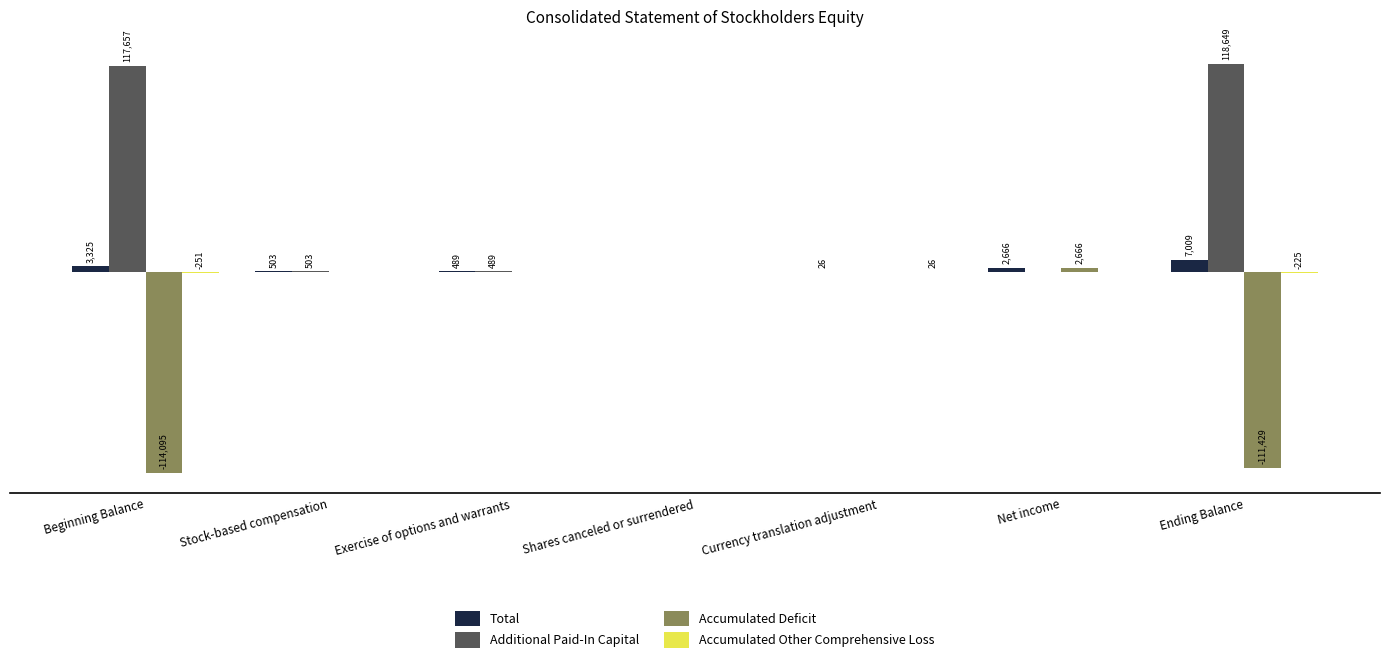

At which label does Total first exceed 503?

Beginning Balance